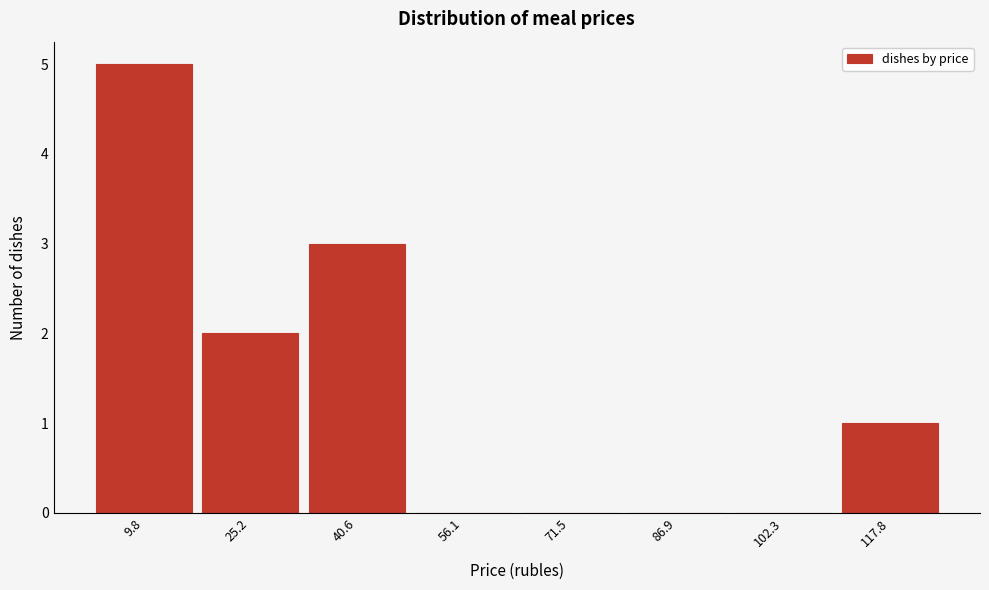

Reading left to right, transcribe this chart: for each bar, give the range it covers on the x-axis and its height. Neither the bar edges nor the heights are printed on the chart, so give them approximately, as read against the axes.

2 to 18: 5
18 to 32: 2
32 to 48: 3
48 to 64: 0
64 to 80: 0
80 to 94: 0
94 to 110: 0
110 to 126: 1